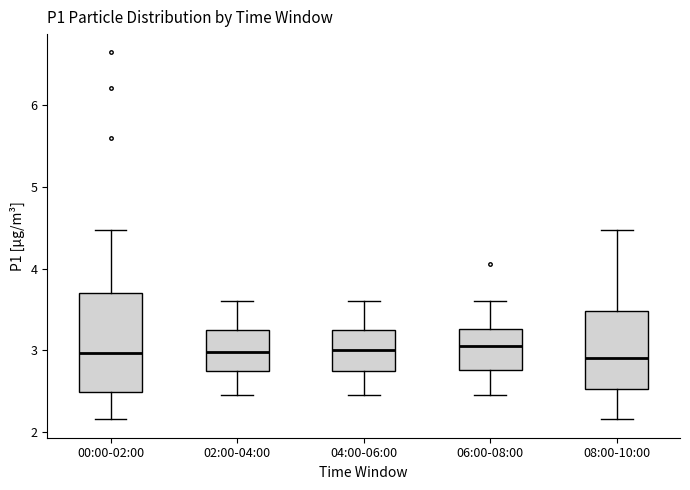

Reading left to right, transcribe this box plot: for each box, give where its median line is, the range the box spans, and where its two whiskers end, as read against the y-axis. The values are not printed on the chart, so give them approximately, as read against the axis.

00:00-02:00: median 3.0, box 2.5 to 3.7, whiskers 2.2 to 4.5
02:00-04:00: median 3.0, box 2.7 to 3.3, whiskers 2.5 to 3.6
04:00-06:00: median 3.0, box 2.7 to 3.3, whiskers 2.5 to 3.6
06:00-08:00: median 3.1, box 2.8 to 3.3, whiskers 2.5 to 3.6
08:00-10:00: median 2.9, box 2.5 to 3.5, whiskers 2.2 to 4.5